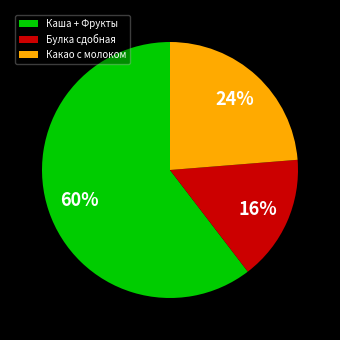

Between Каша + Фрукты and Какао с молоком, which is larger?

Каша + Фрукты